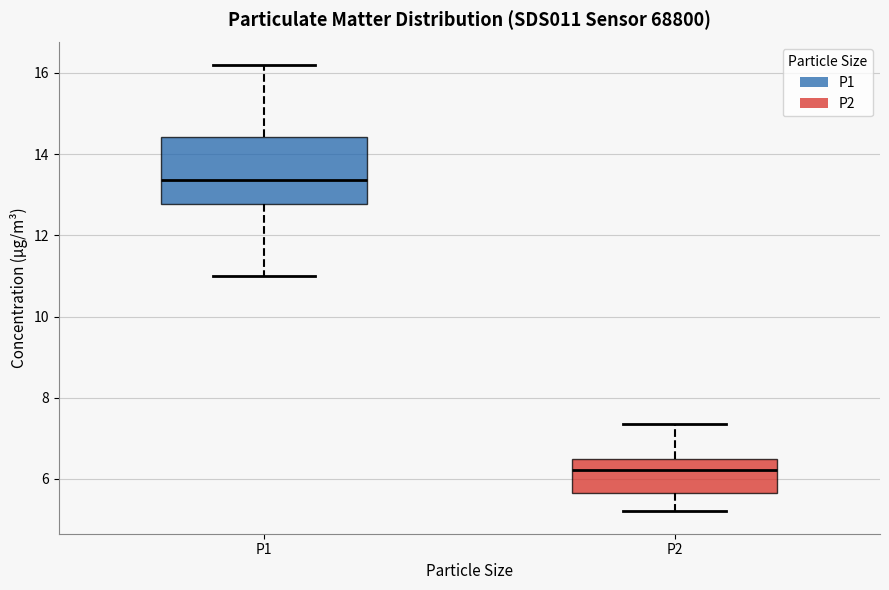

Where is the lower edge of the box for P2 on the y-axis? The values are not printed on the chart, so give them approximately, as read against the axis.

5.6